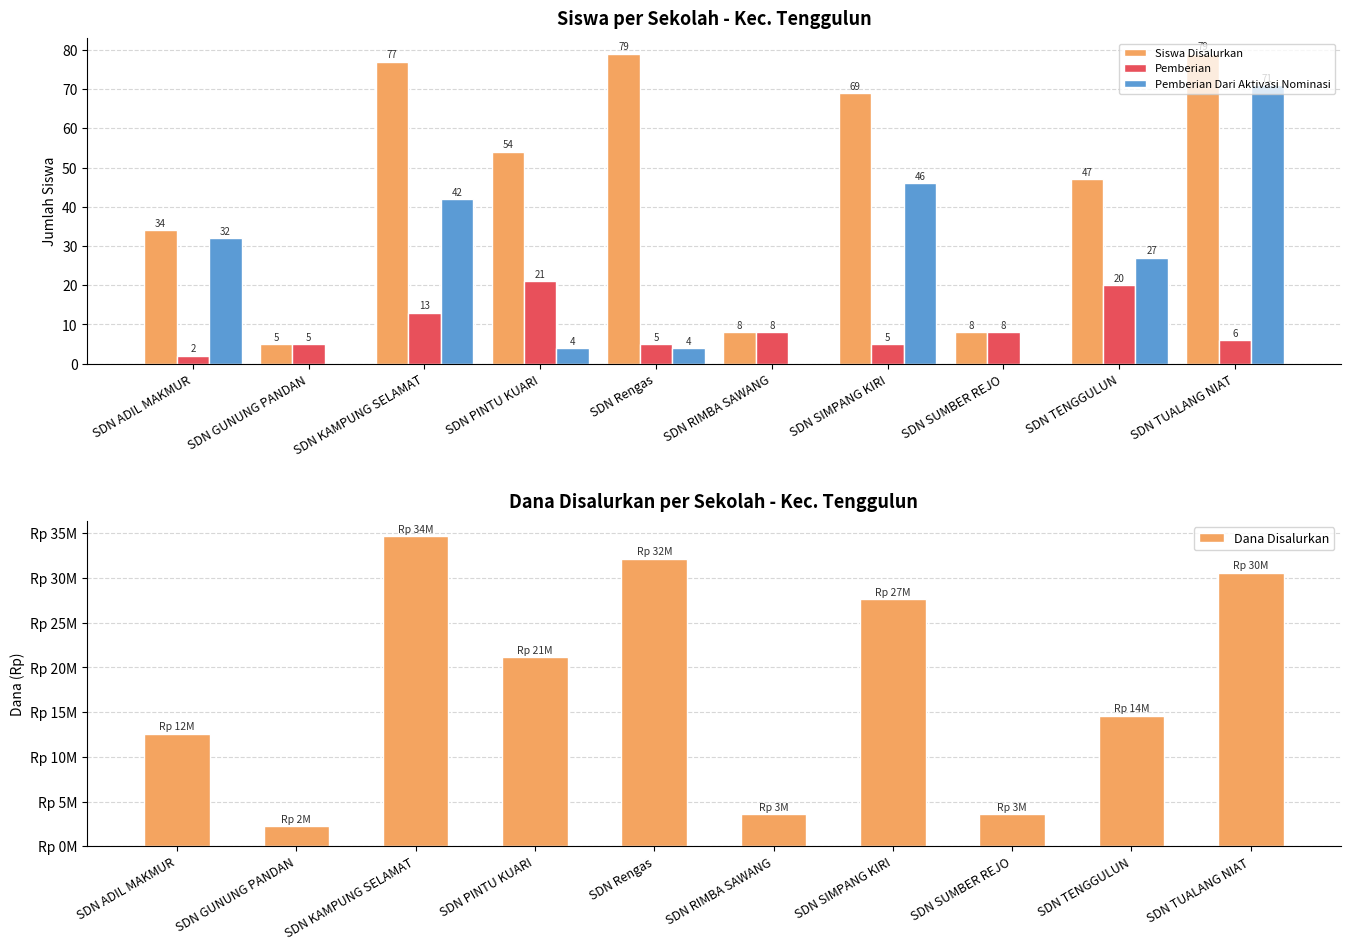

What is the difference between the maximum and minimum values in the Pemberian Dari Aktivasi Nominasi series?

71